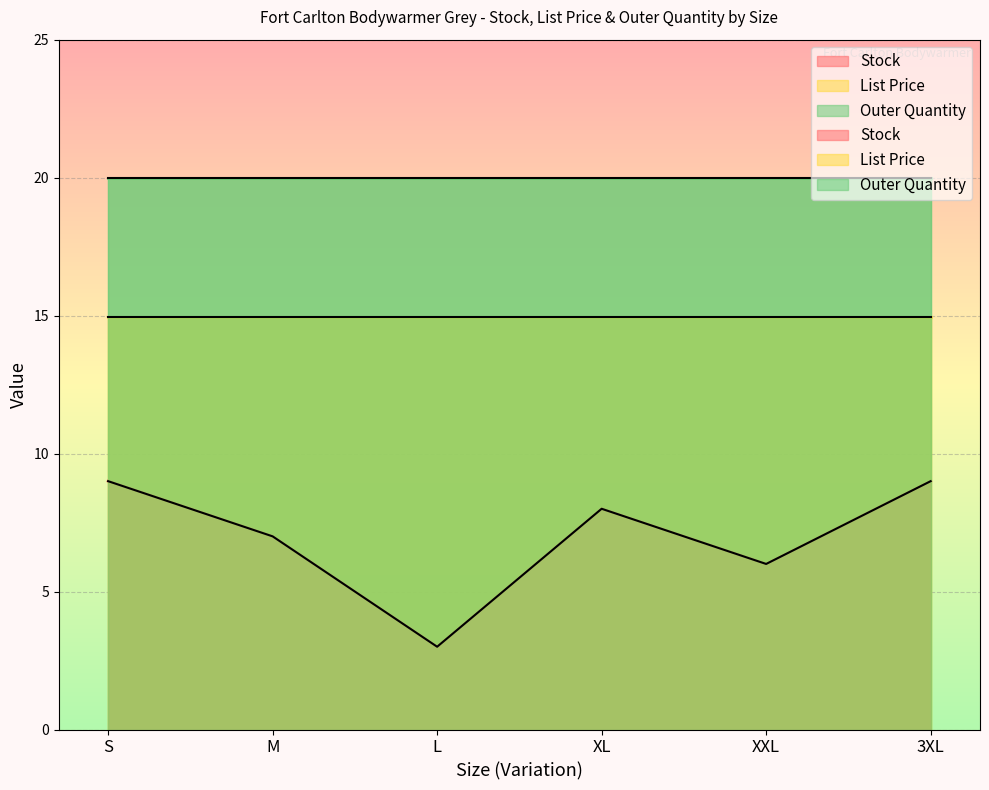

How many lines are shown in the chart?

3